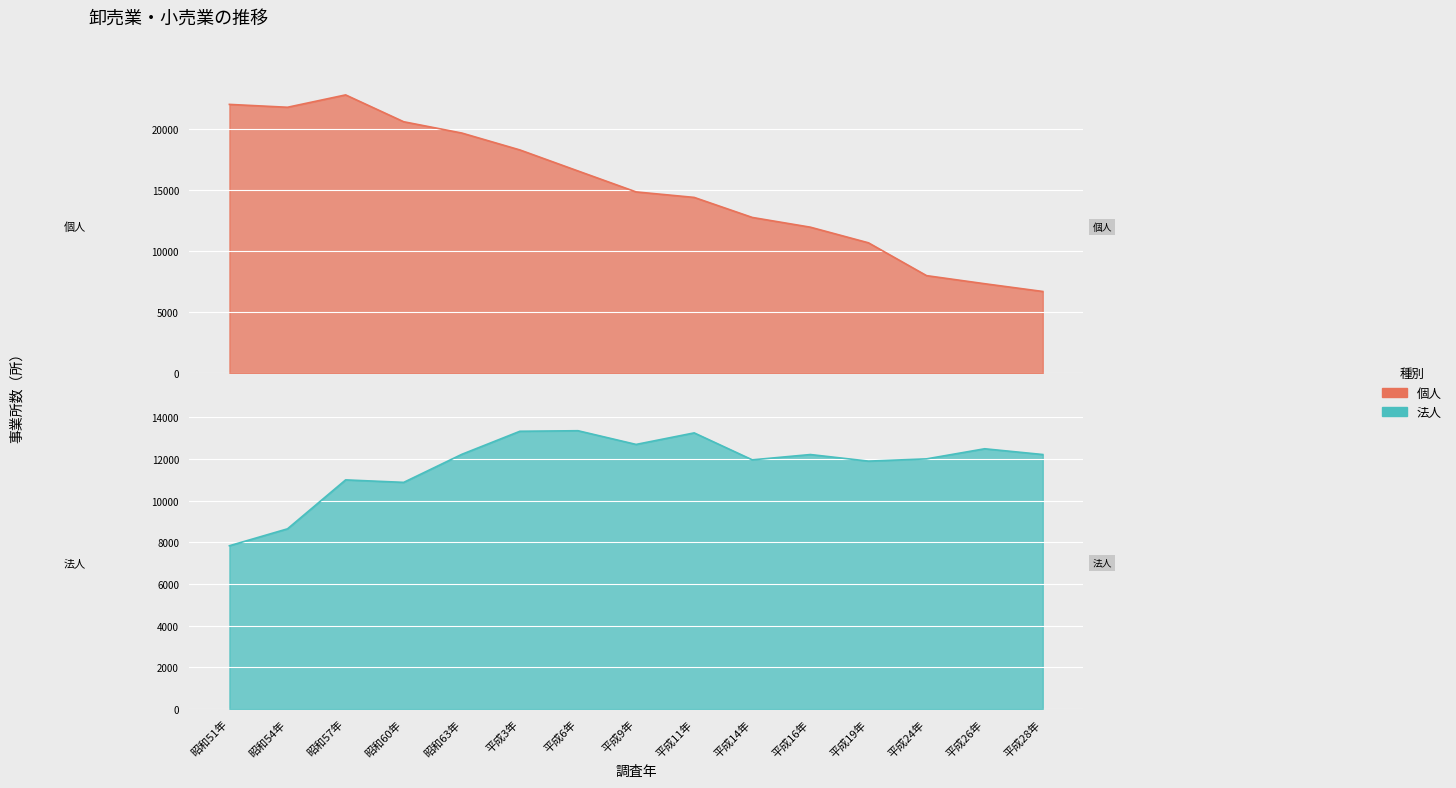

At which label is 法人 closest to 10597?

昭和60年